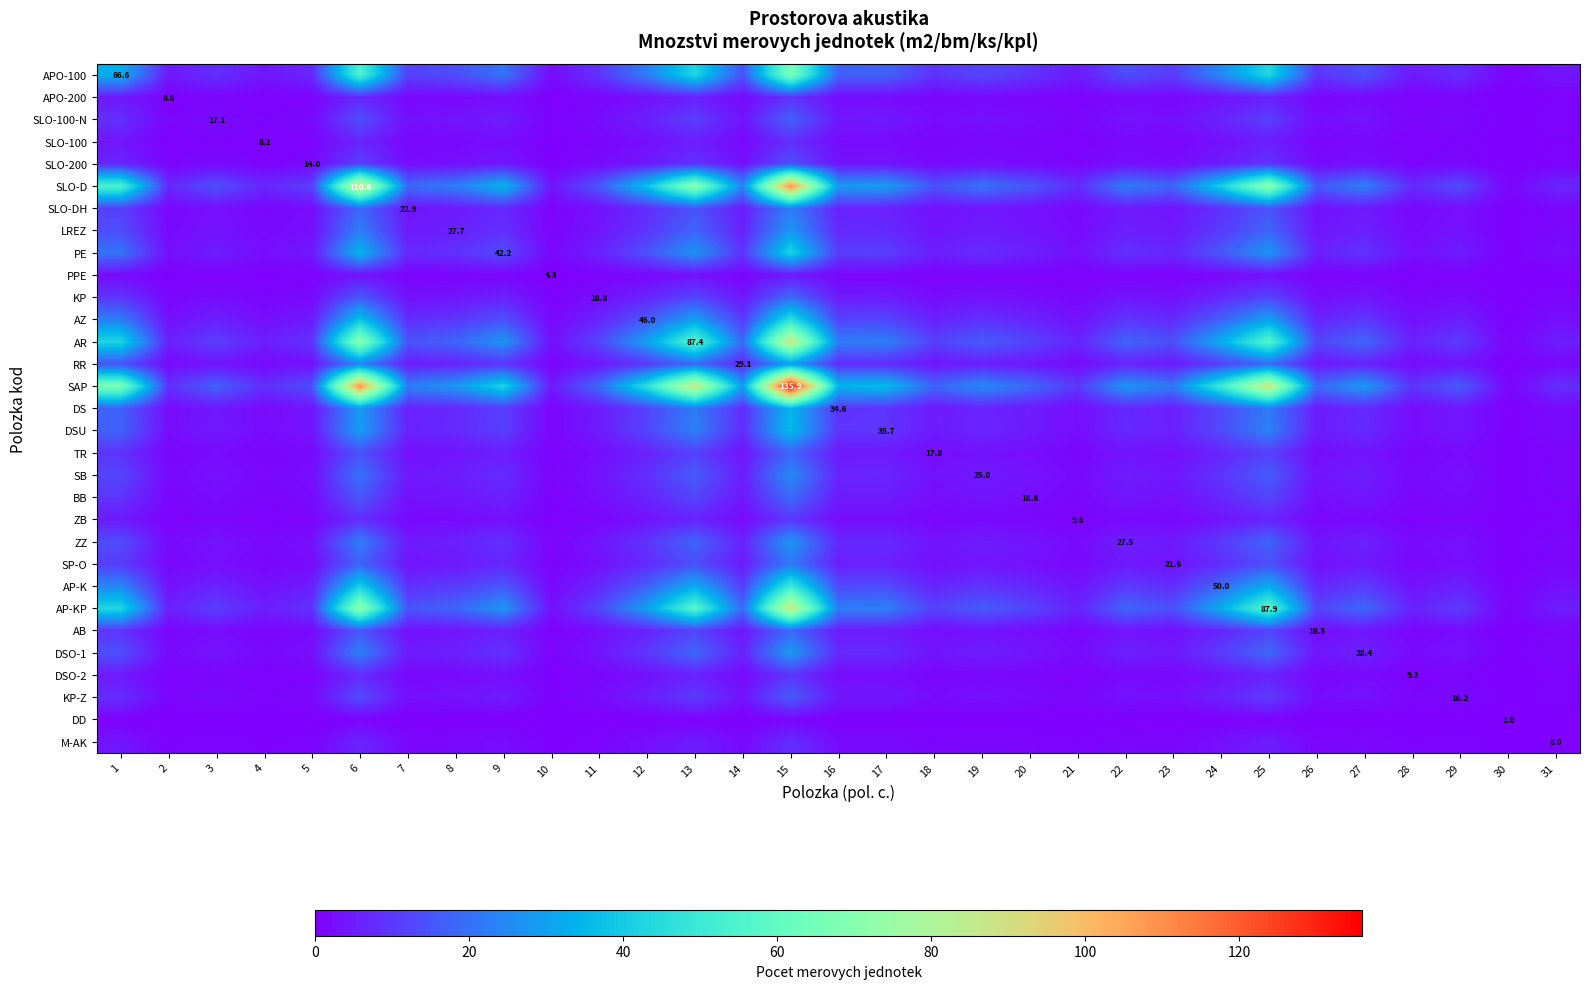

At which label does ZZ reach its minimum?

30